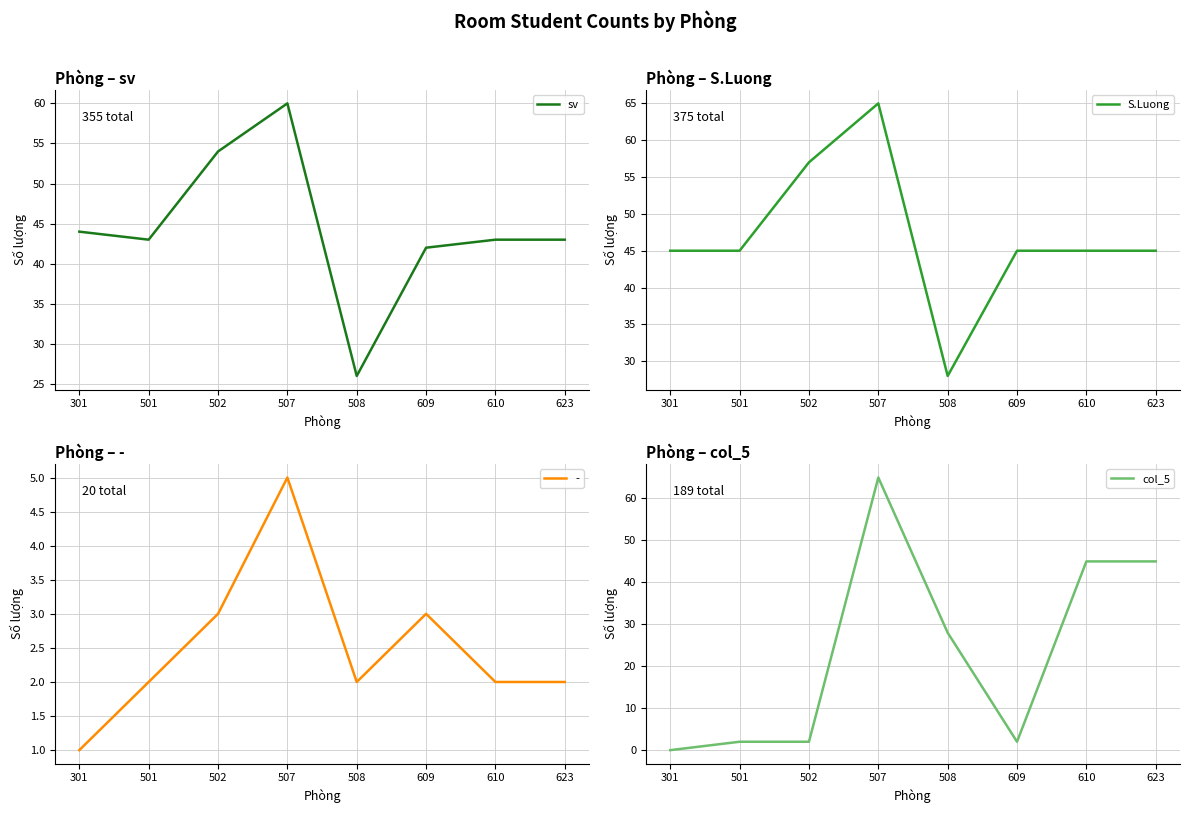

The value of sv at 508 is 26. True or false?

True